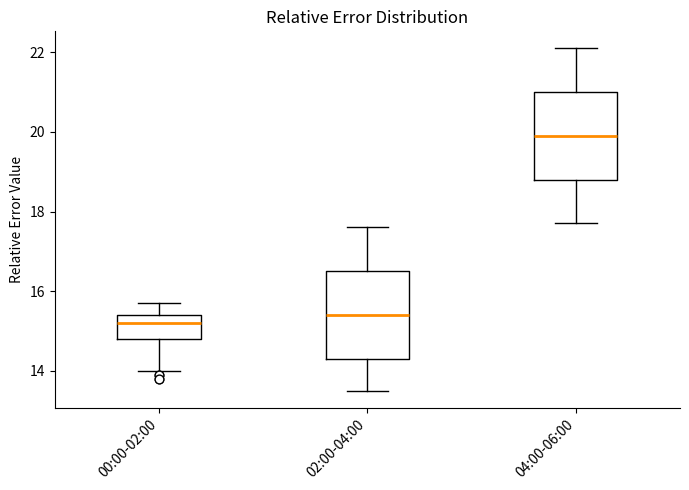

Reading left to right, transcribe this box plot: for each box, give where its median line is, the range the box spans, and where its two whiskers end, as read against the y-axis. The values are not printed on the chart, so give them approximately, as read against the axis.

00:00-02:00: median 15.2, box 14.8 to 15.4, whiskers 14.0 to 15.8
02:00-04:00: median 15.4, box 14.4 to 16.6, whiskers 13.6 to 17.6
04:00-06:00: median 20.0, box 18.8 to 21.0, whiskers 17.8 to 22.2